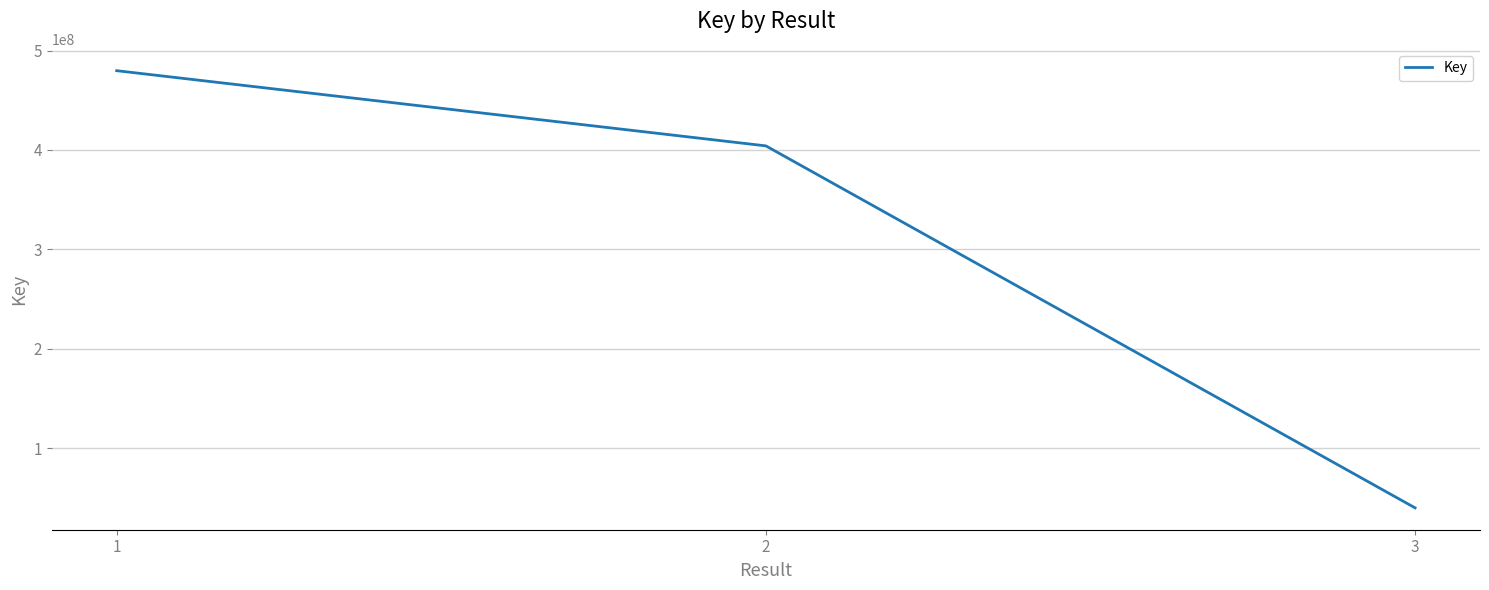

What is the sum of all values?

923821057